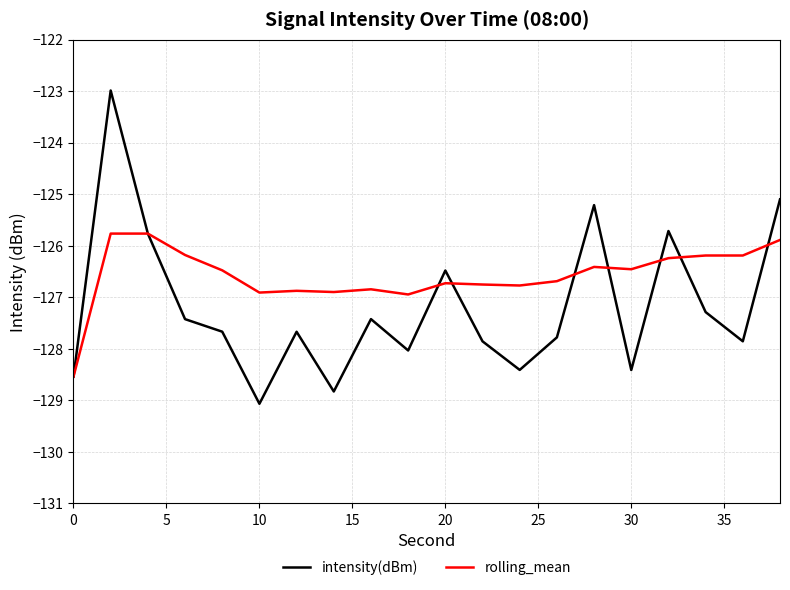

What is the sum of all rolling_mean values?

-2531.5